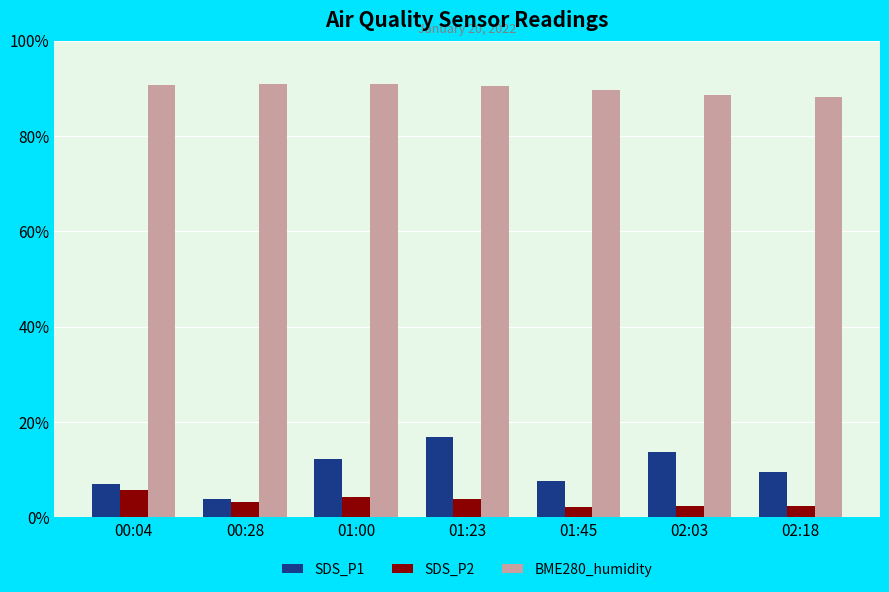

How many groups of bars are there?

7